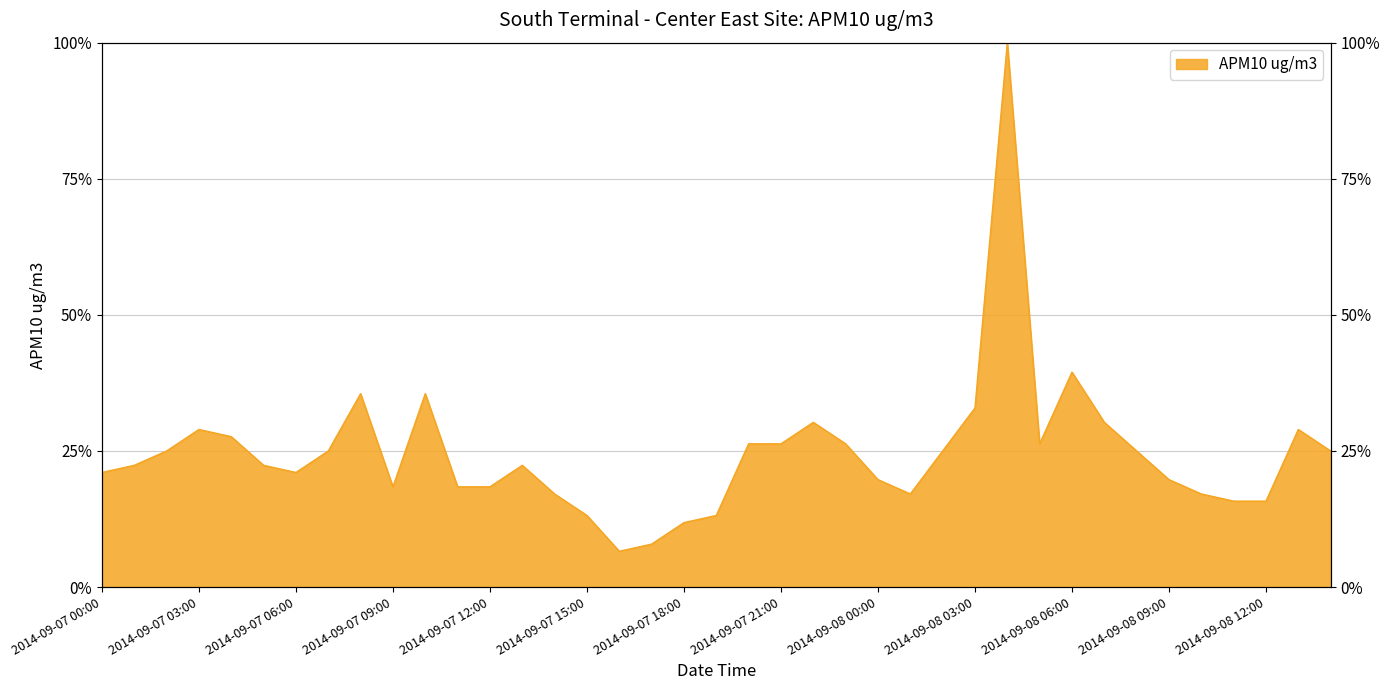

Does the chart display data point markers on the line(s)?

No